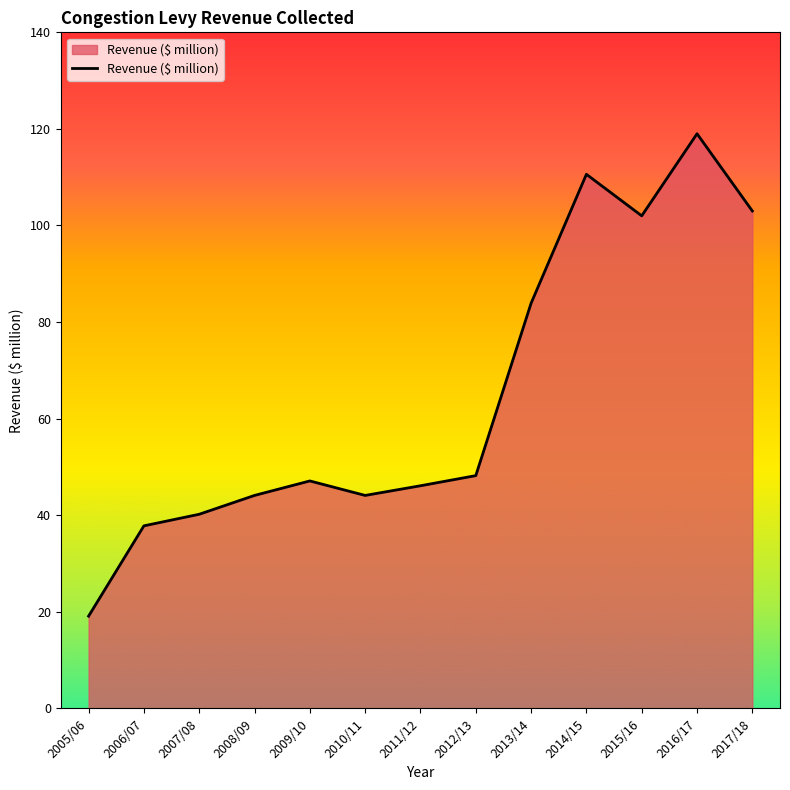

What is the difference between the second highest and minimum values?

91.5